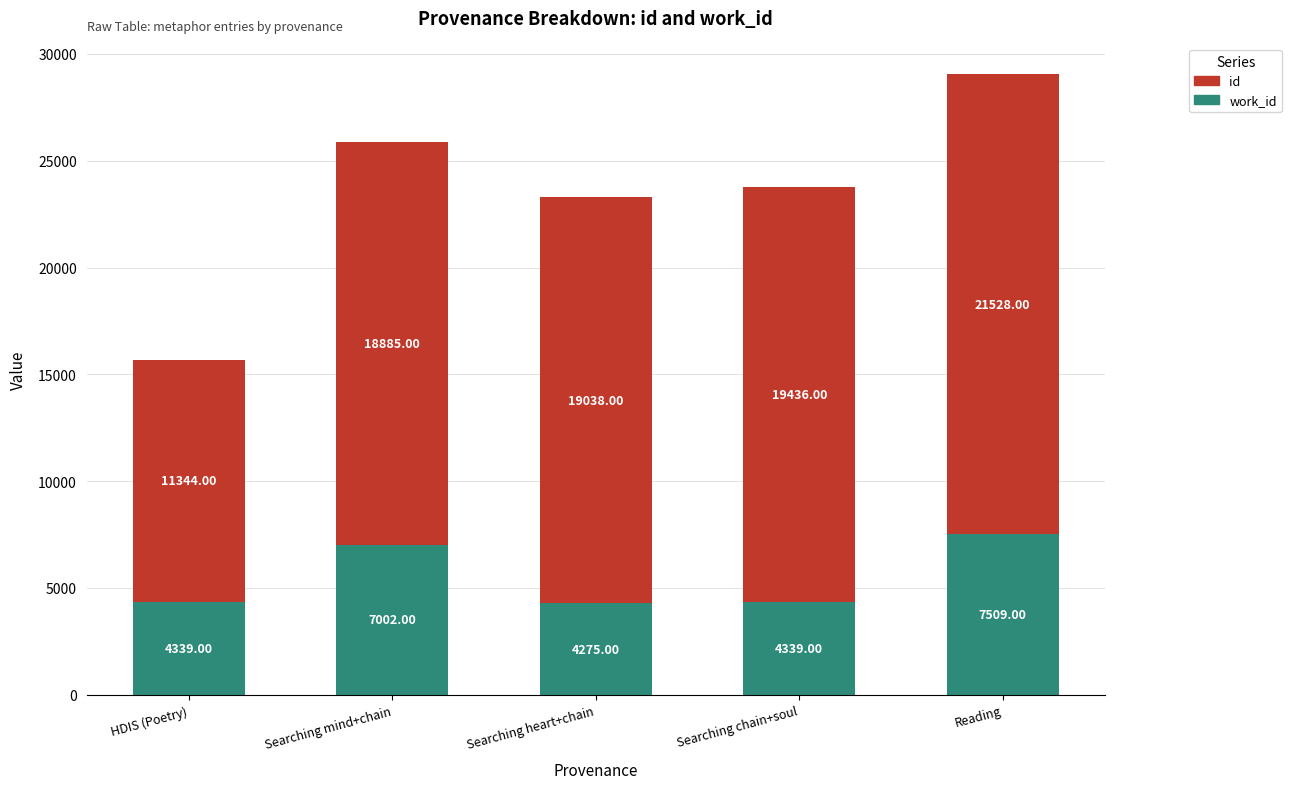

What is the total value across all series at HDIS (Poetry)?

15683